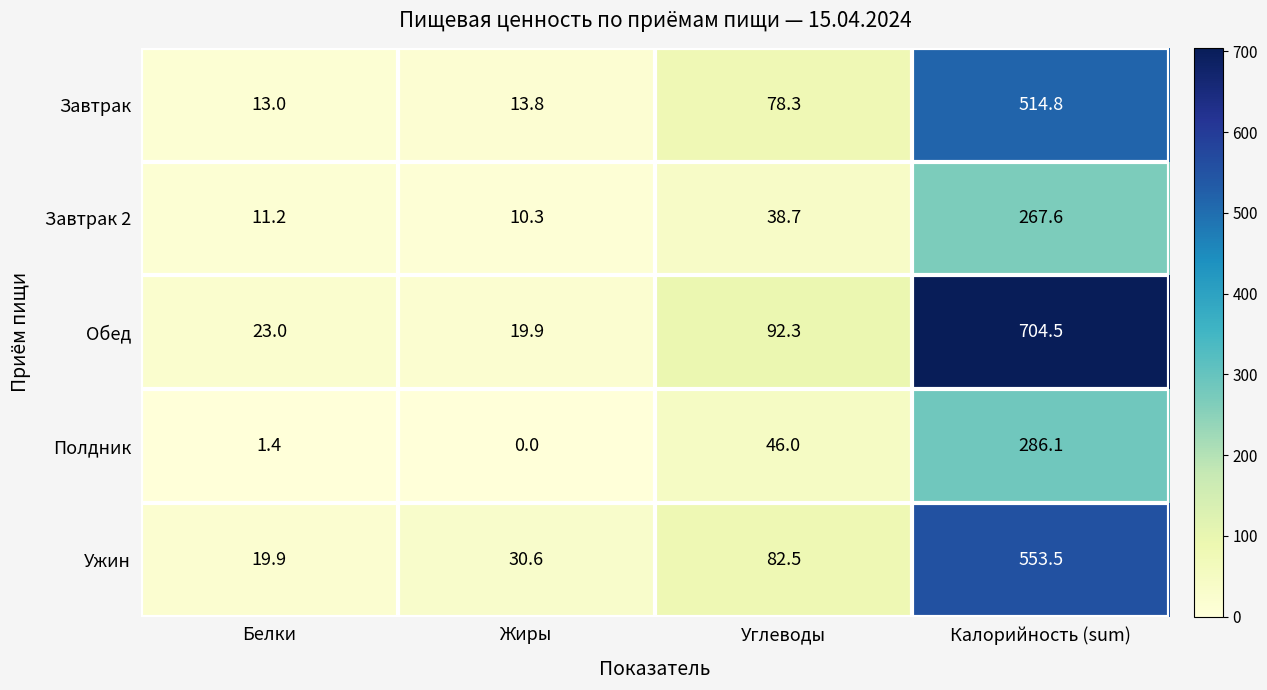

What is the difference between the Завтрак 2 values at Калорийность (sum) and Углеводы?

228.9